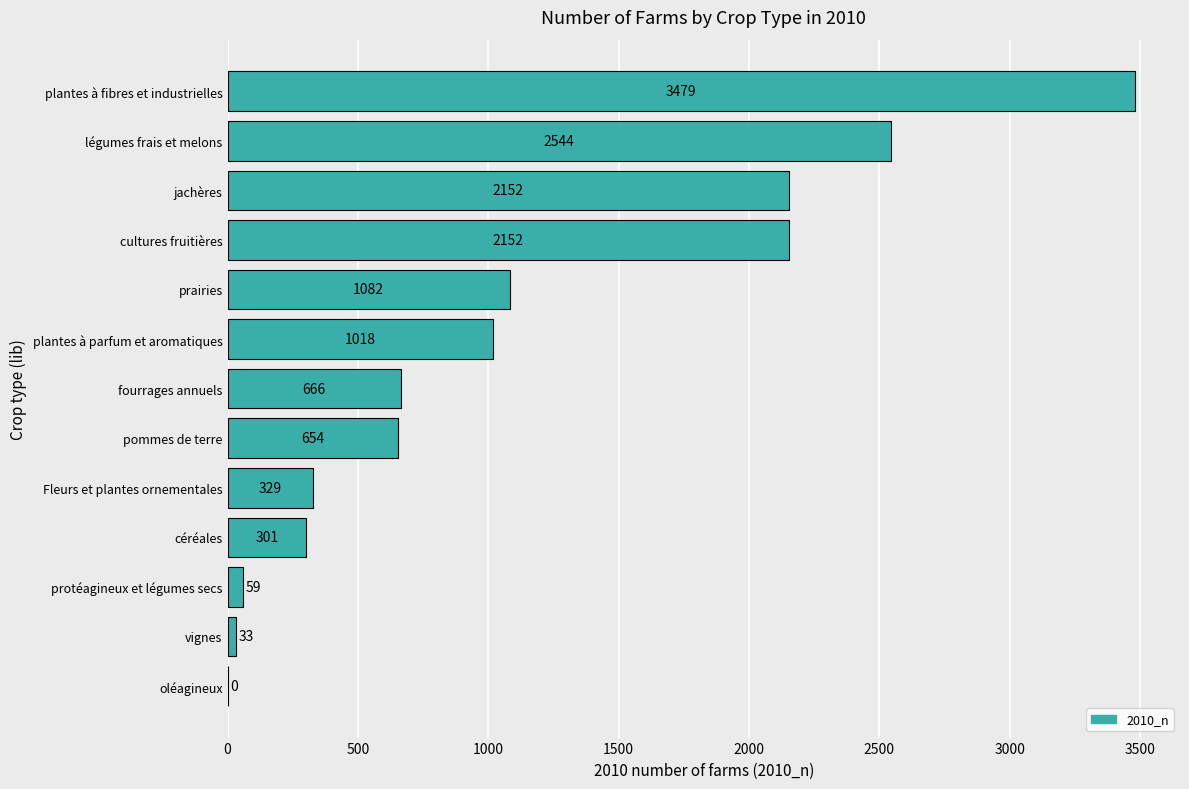

What is the sum of the values at vignes and plantes à parfum et aromatiques?

1051